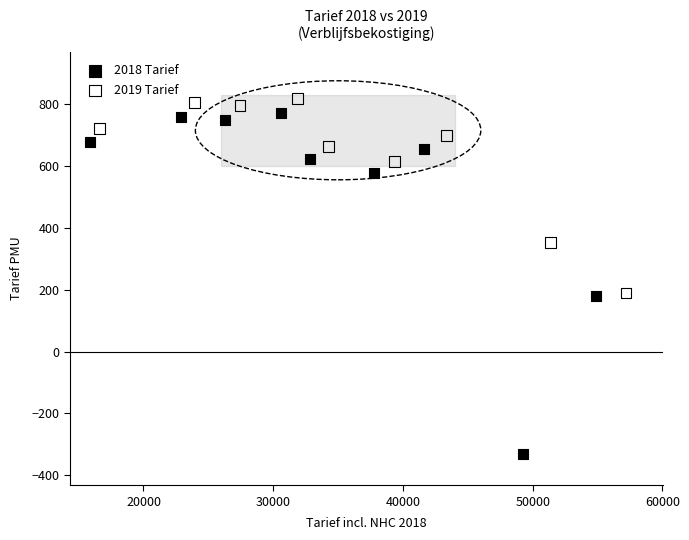

What are all the series names shown in the legend?

2018 Tarief, 2019 Tarief